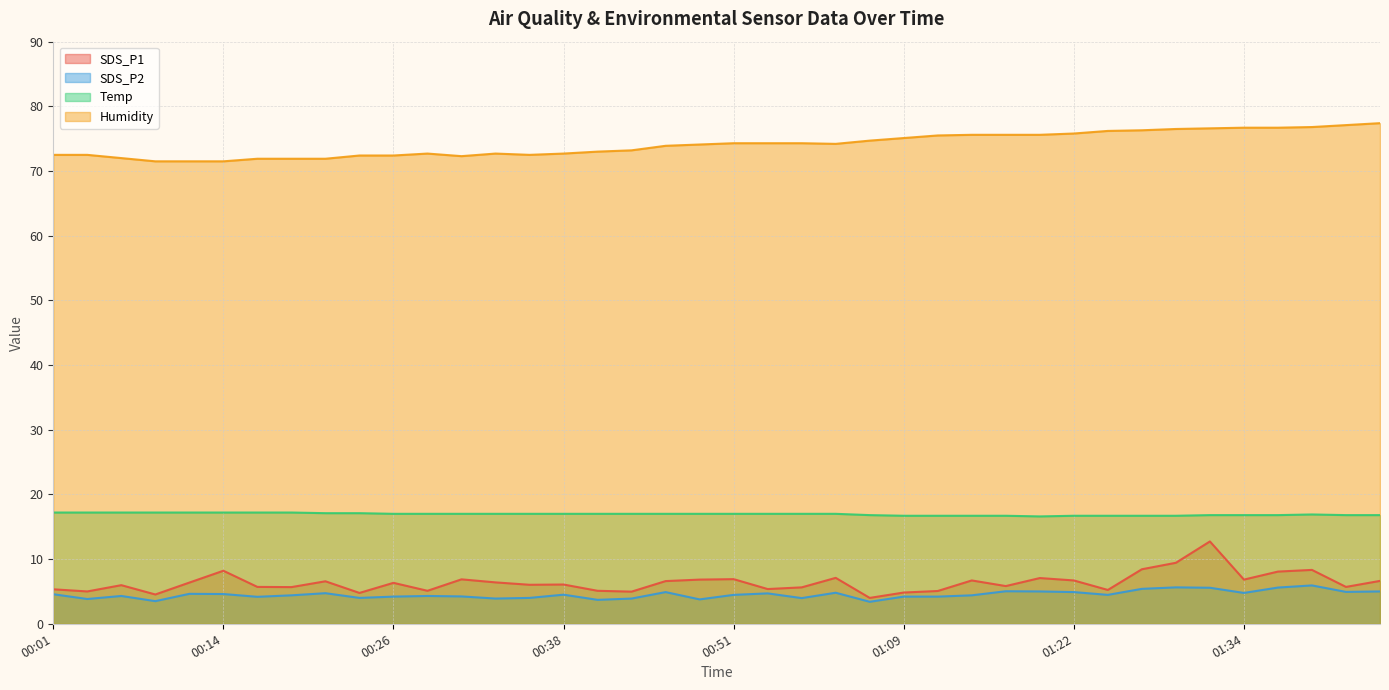

Which series changed the most between 00:21 and 00:48?

Humidity